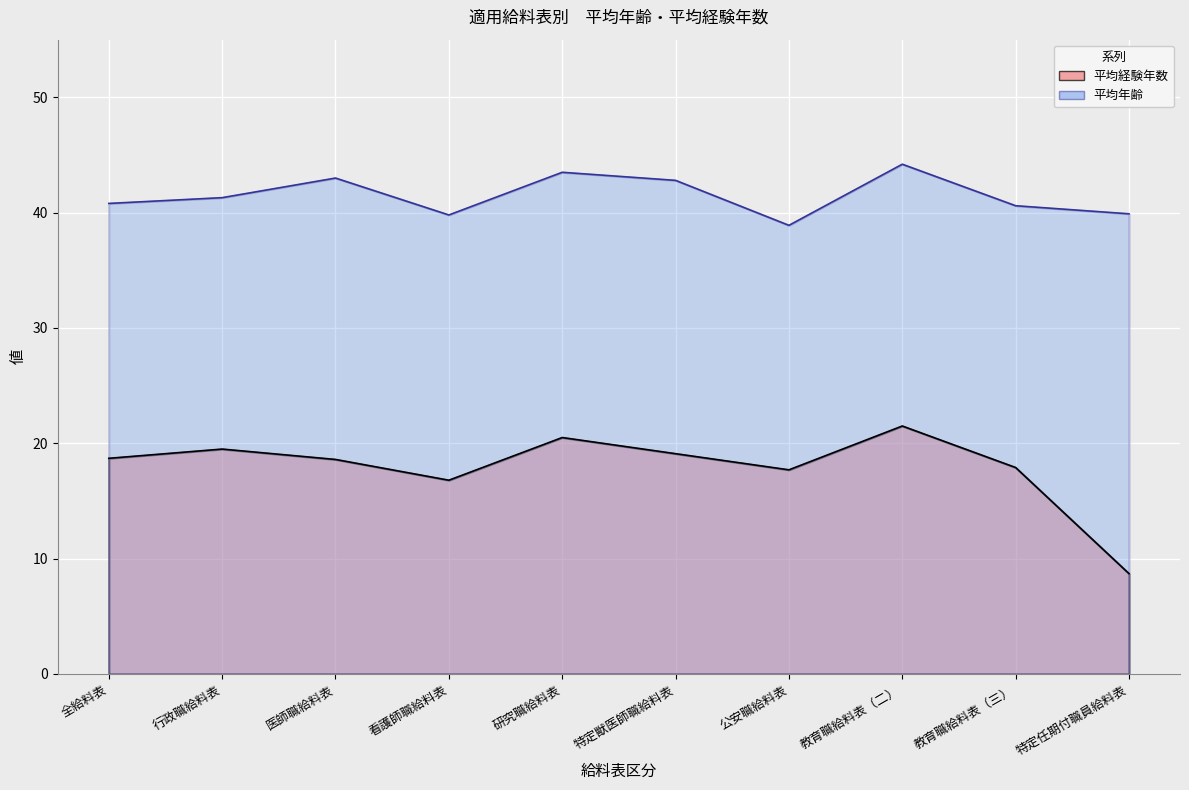

The 平均年齢 series shows 43.0 at 医師職給料表. True or false?

True